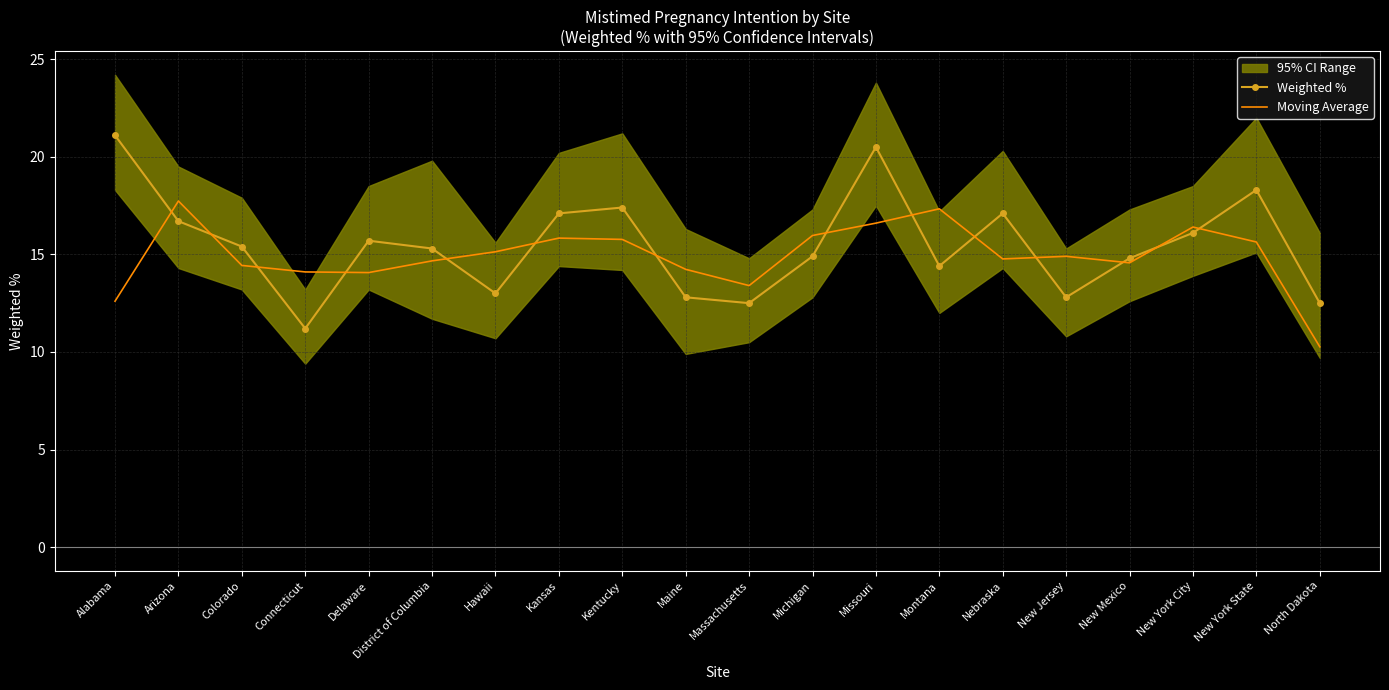

Between Alabama and North Dakota, which series saw the biggest shift?

Weighted %